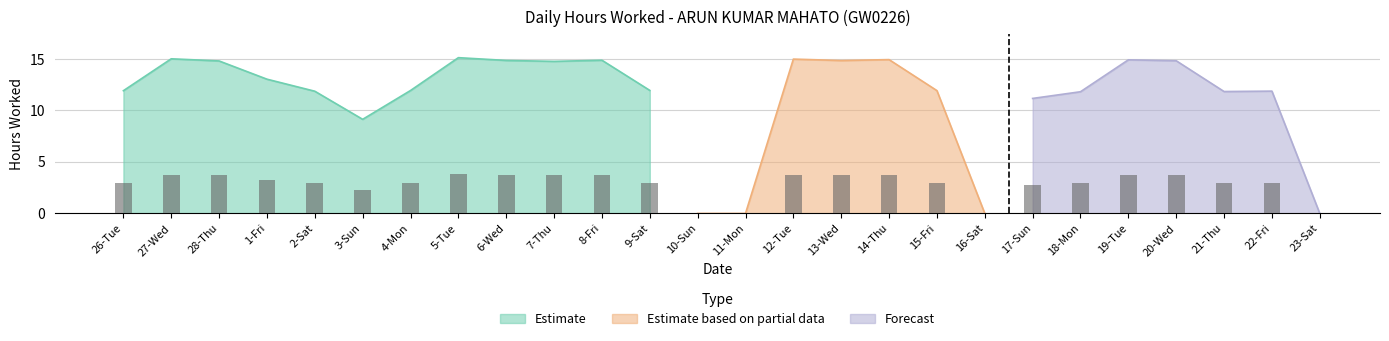

The value at 21-Thu is 11.8. True or false?

True